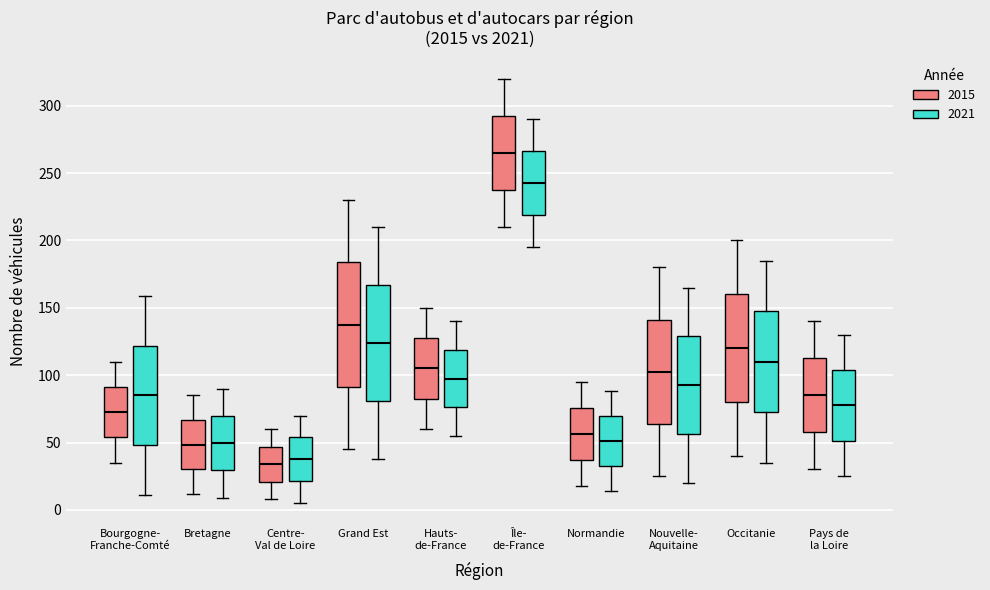

Reading left to right, read every box against the y-axis: the position of its median line, the range the box covers, and the ends of its whiskers. The values are not printed on the chart, so give them approximately, as read against the axis.

Bourgogne- Franche-Comté (2015): median 75, box 55 to 90, whiskers 35 to 110
Bourgogne- Franche-Comté (2021): median 85, box 50 to 120, whiskers 10 to 160
Bretagne (2015): median 50, box 30 to 65, whiskers 10 to 85
Bretagne (2021): median 50, box 30 to 70, whiskers 10 to 90
Centre- Val de Loire (2015): median 35, box 20 to 45, whiskers 10 to 60
Centre- Val de Loire (2021): median 40, box 20 to 55, whiskers 5 to 70
Grand Est (2015): median 140, box 90 to 185, whiskers 45 to 230
Grand Est (2021): median 125, box 80 to 165, whiskers 40 to 210
Hauts- de-France (2015): median 105, box 85 to 130, whiskers 60 to 150
Hauts- de-France (2021): median 100, box 75 to 120, whiskers 55 to 140
Île- de-France (2015): median 265, box 240 to 295, whiskers 210 to 320
Île- de-France (2021): median 245, box 220 to 265, whiskers 195 to 290
Normandie (2015): median 55, box 35 to 75, whiskers 20 to 95
Normandie (2021): median 50, box 35 to 70, whiskers 15 to 90
Nouvelle- Aquitaine (2015): median 105, box 65 to 140, whiskers 25 to 180
Nouvelle- Aquitaine (2021): median 95, box 55 to 130, whiskers 20 to 165
Occitanie (2015): median 120, box 80 to 160, whiskers 40 to 200
Occitanie (2021): median 110, box 75 to 150, whiskers 35 to 185
Pays de la Loire (2015): median 85, box 60 to 115, whiskers 30 to 140
Pays de la Loire (2021): median 80, box 50 to 105, whiskers 25 to 130